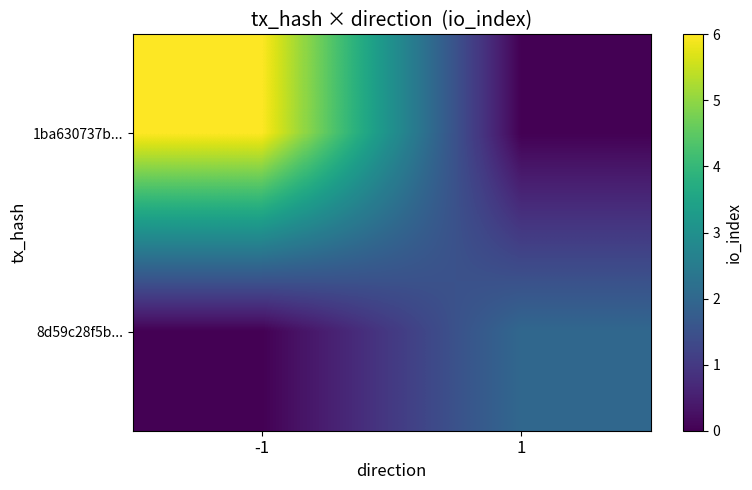

Rank the series at -1 from highest to lowest value.

1ba630737b..., 8d59c28f5b...